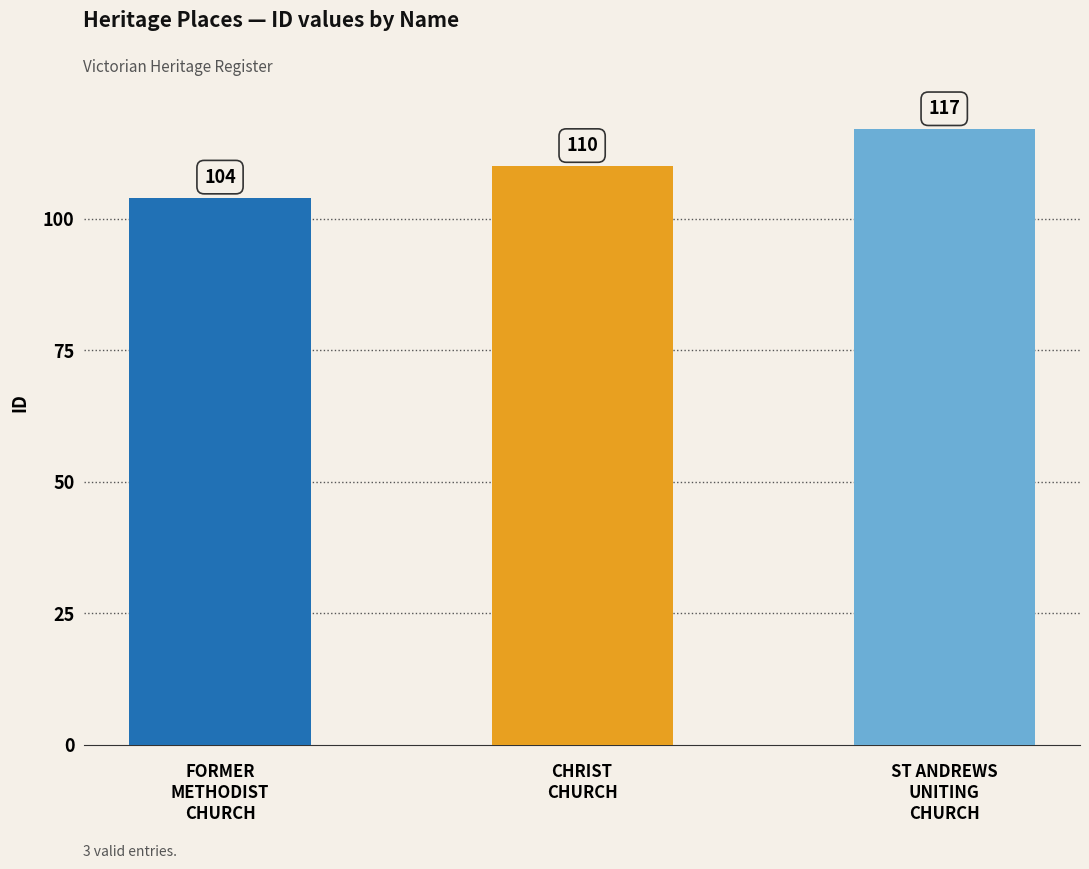

True or false: the data shows 186 at ST ANDREWS
UNITING
CHURCH.

False